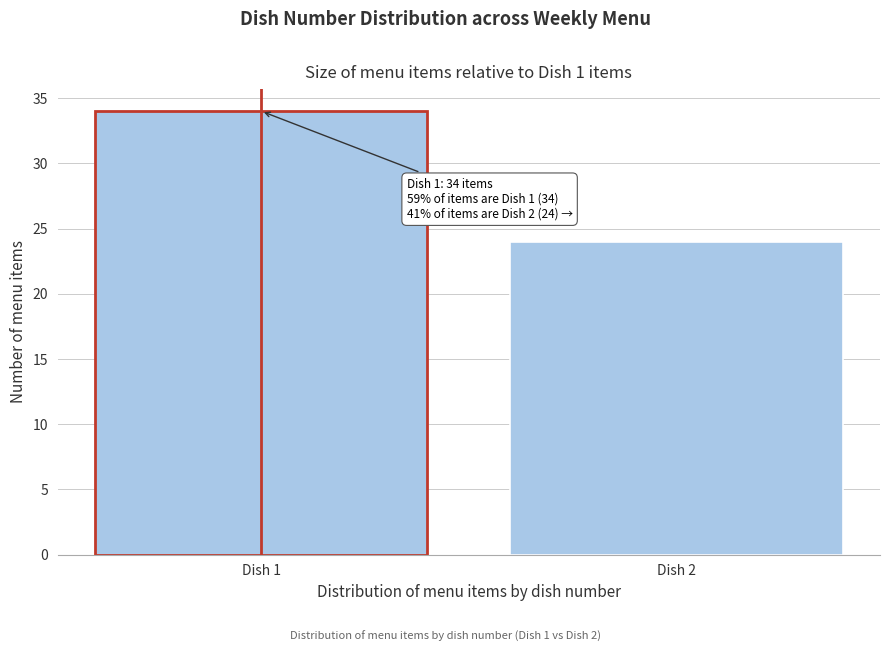

Reading right to left, list all the values displayed in this chart.

24	34